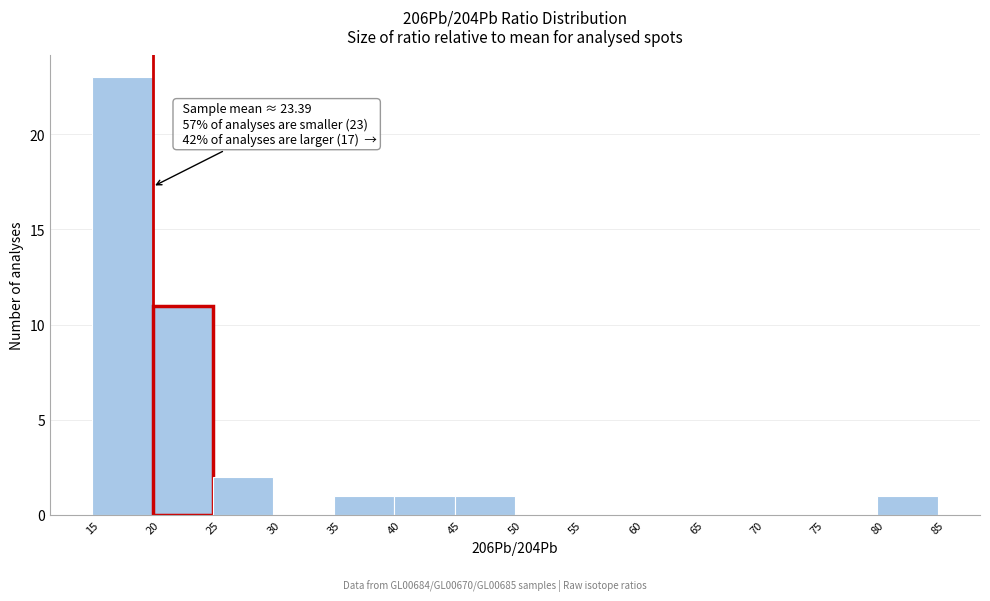

Over which range of the x-axis is the bar tallest?

15 to 20